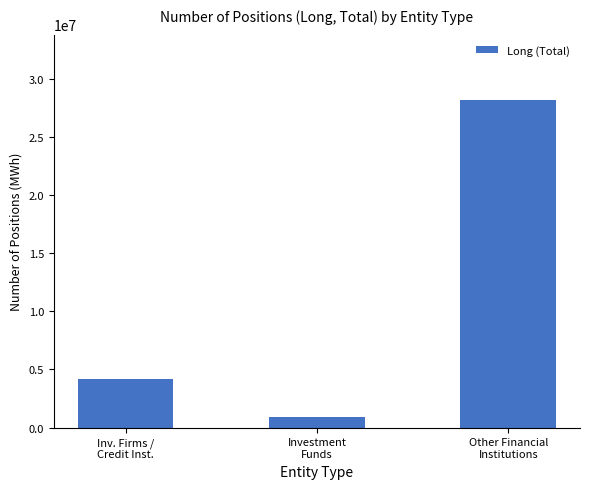

What is the greatest value displayed?

28149974